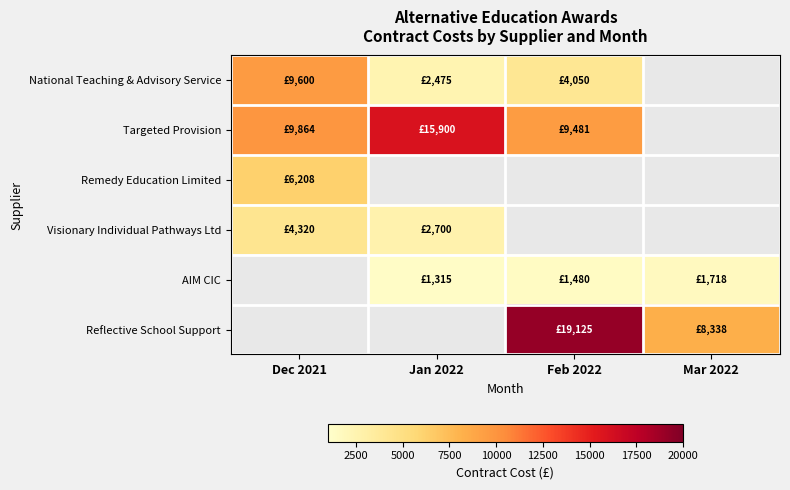

At which category does the chart reach its peak across all series?

Feb 2022